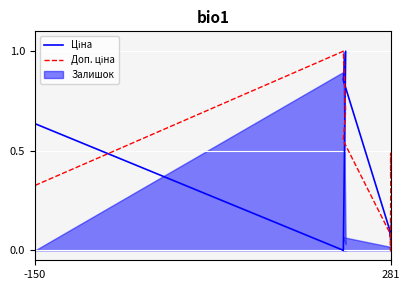

What is the sum of all Доп. ціна values?

6.5